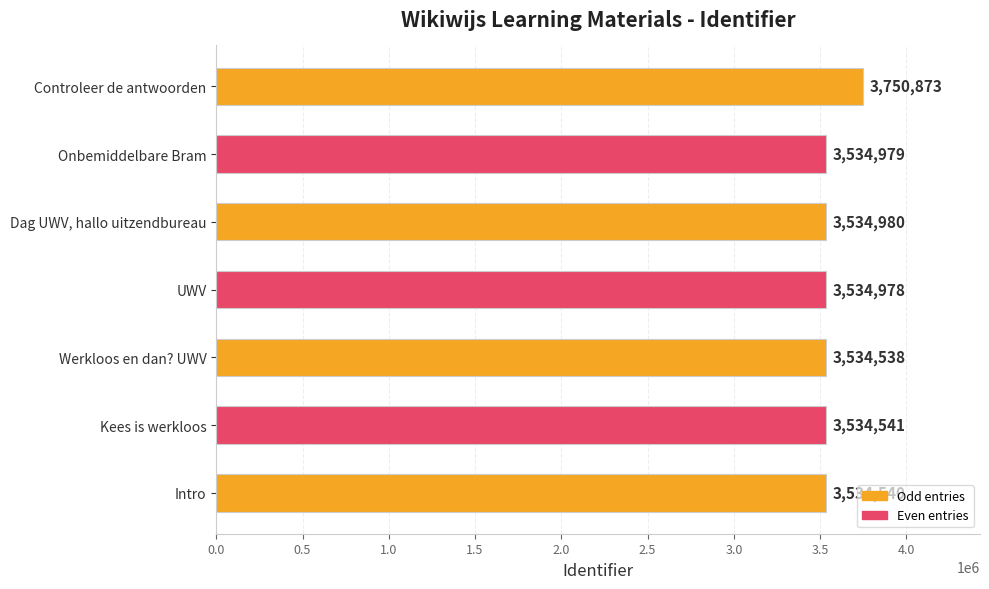

The value at Onbemiddelbare Bram is 3534979. True or false?

True